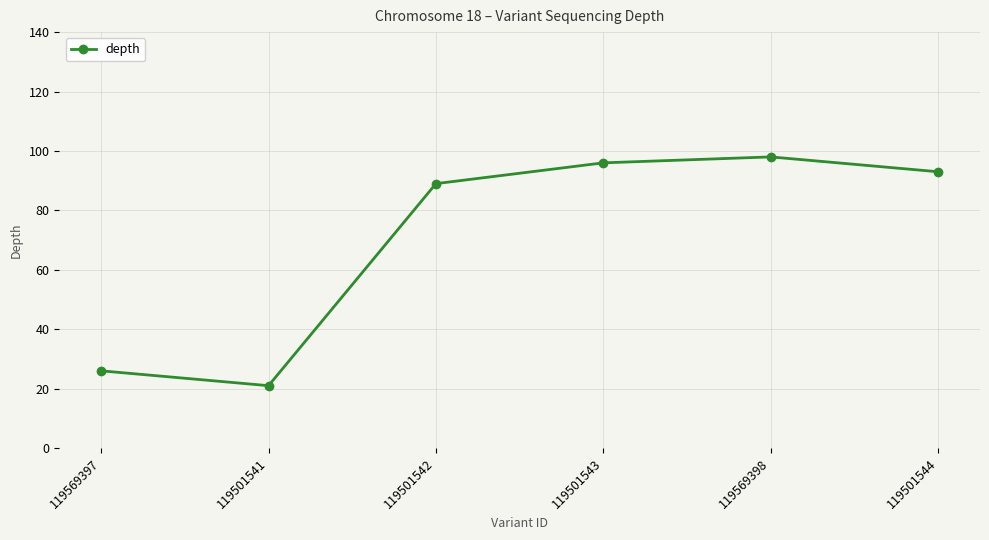

Does the chart have visible grid lines?

Yes